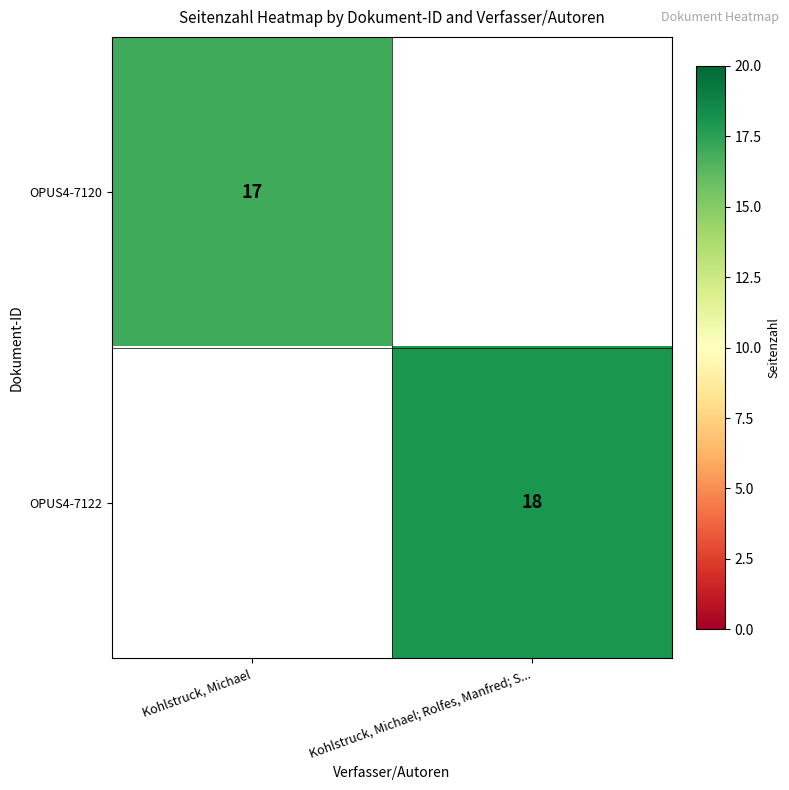

Is it true that OPUS4-7120 equals 17 at Kohlstruck, Michael?

True